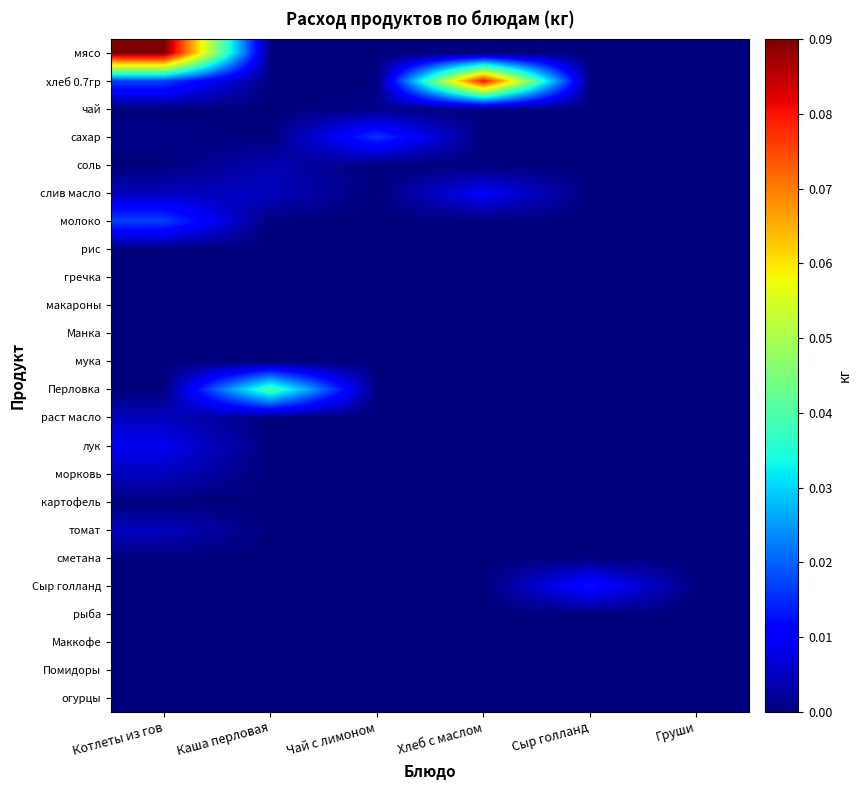

How many series are shown in this chart?

24